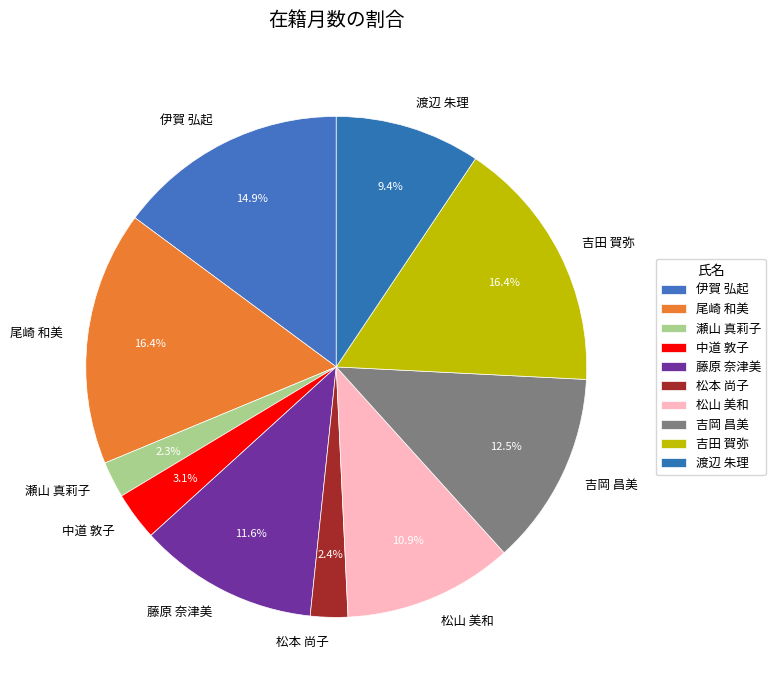

Combined, what portion of the pie is 松山 美和 and 伊賀 弘起?

25.8%